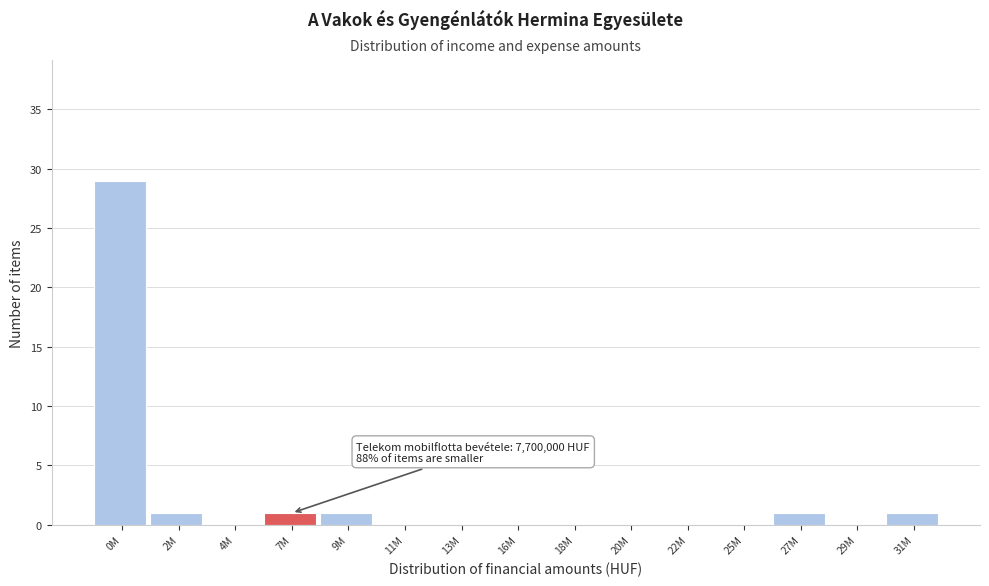

Reading left to right, transcribe all the data shown in this chart.

0M=29	2M=1	4M=0	7M=1	9M=1	11M=0	13M=0	16M=0	18M=0	20M=0	22M=0	25M=0	27M=1	29M=0	31M=1